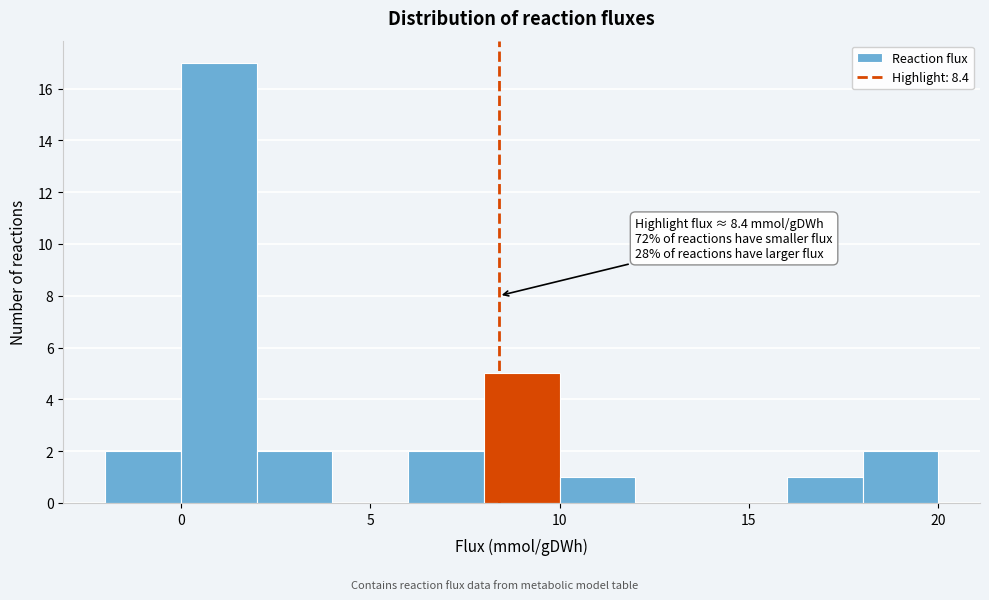

Over which range of the x-axis is the bar tallest?

0 to 2